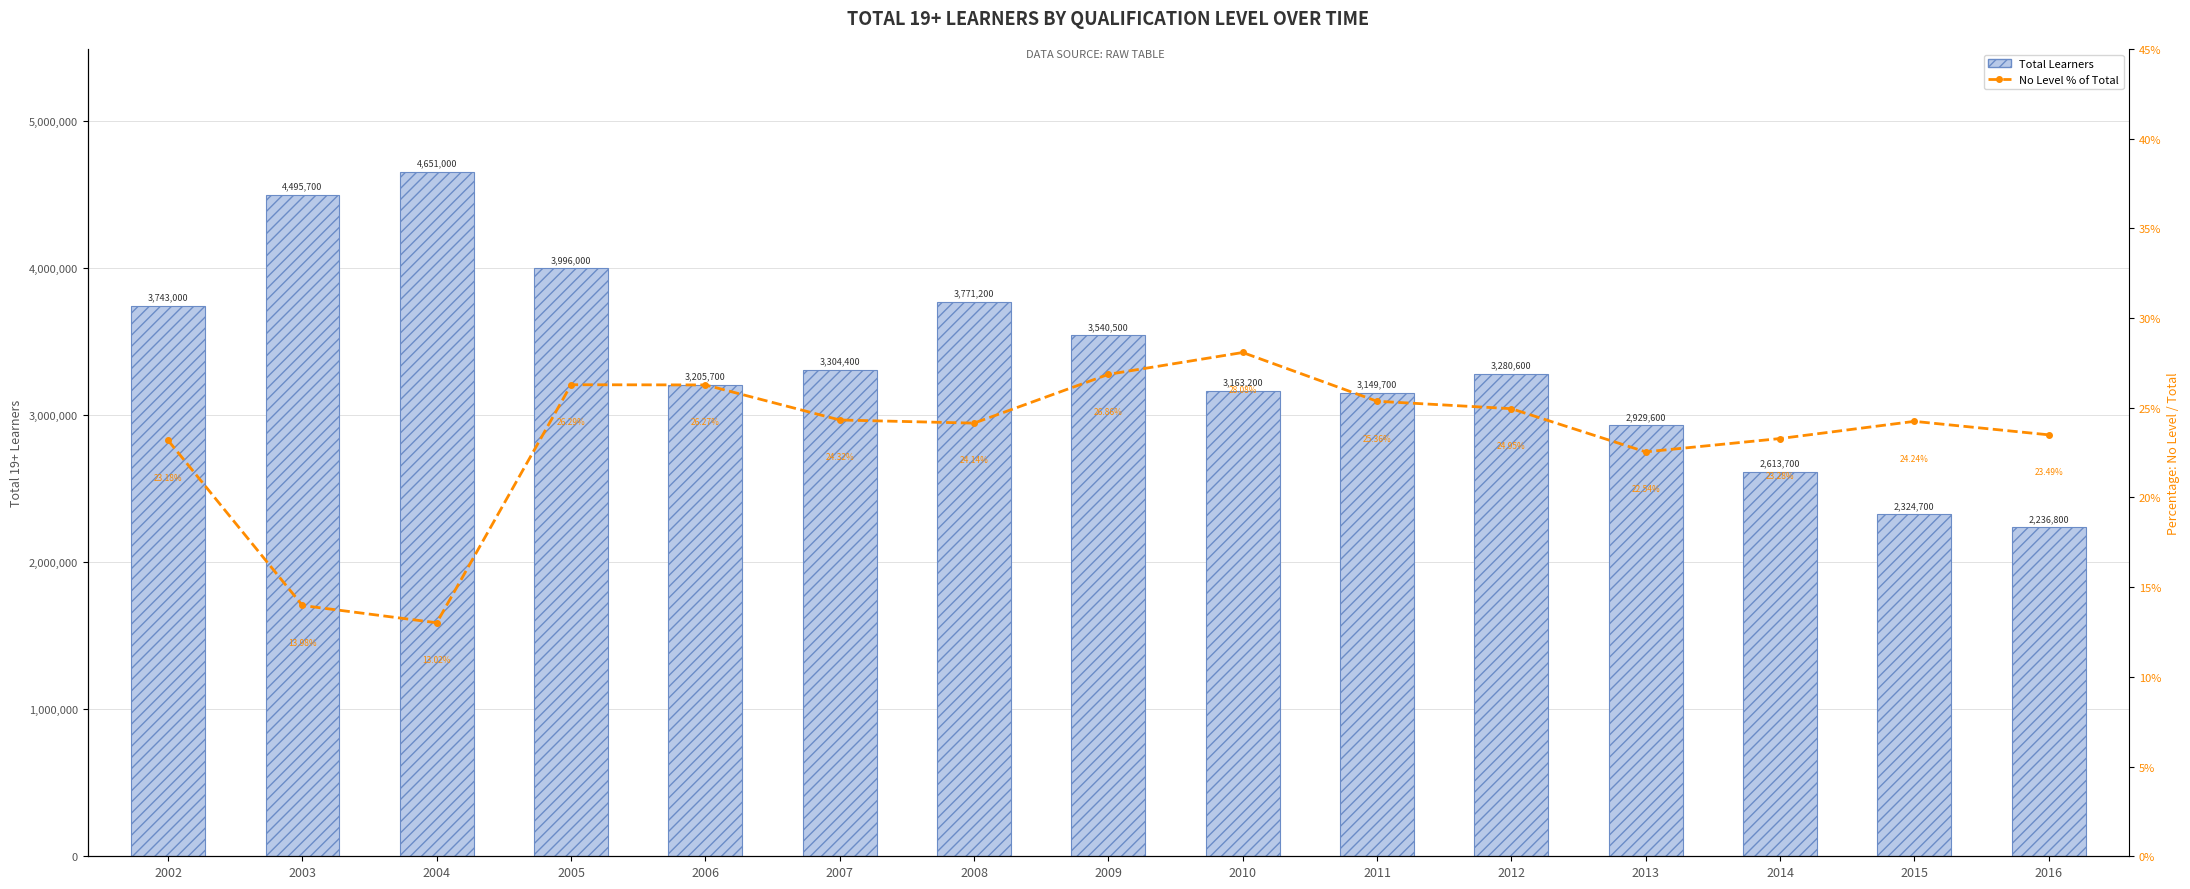

Are the bars grouped side by side (vs. stacked)?

Yes